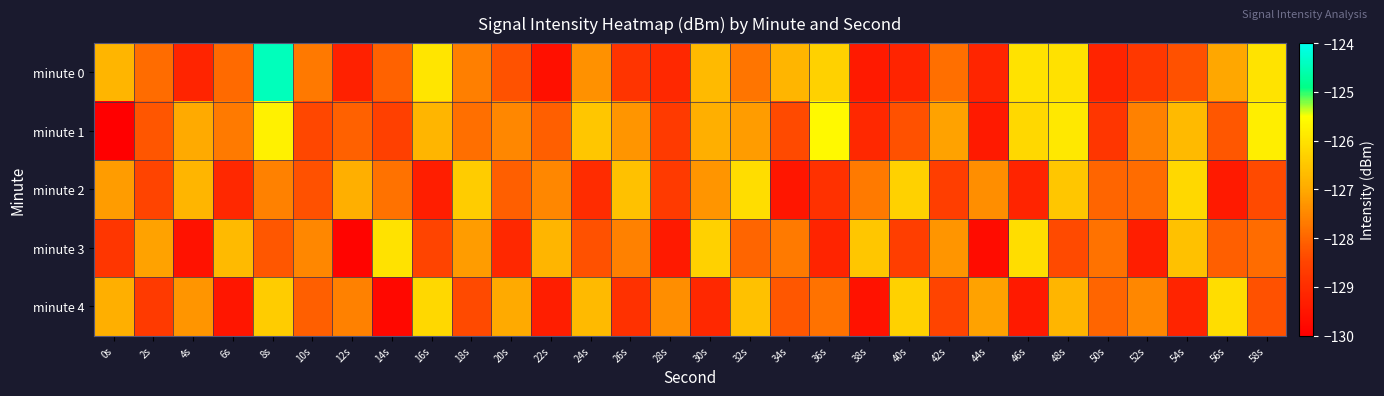

Reading left to right, extract all data points from this chart.

minute 0: 0s=-126.8	2s=-127.9	4s=-129.2	6s=-127.9	8s=-124.4	10s=-127.7	12s=-129.3	14s=-128.0	16s=-125.9	18s=-127.6	20s=-128.3	22s=-129.6	24s=-127.4	26s=-128.8	28s=-129.1	30s=-126.7	32s=-127.8	34s=-126.8	36s=-126.3	38s=-129.4	40s=-129.2	42s=-127.9	44s=-129.2	46s=-126.0	48s=-126.0	50s=-129.2	52s=-128.7	54s=-128.3	56s=-127.0	58s=-126.0
minute 1: 0s=-130.1	2s=-128.2	4s=-127.0	6s=-127.7	8s=-125.7	10s=-128.4	12s=-128.1	14s=-128.6	16s=-126.8	18s=-127.8	20s=-127.5	22s=-128.1	24s=-126.5	26s=-127.3	28s=-128.7	30s=-126.9	32s=-127.2	34s=-128.4	36s=-125.6	38s=-129.1	40s=-128.3	42s=-127.1	44s=-129.4	46s=-126.2	48s=-125.9	50s=-128.8	52s=-127.6	54s=-126.7	56s=-128.2	58s=-125.8
minute 2: 0s=-127.2	2s=-128.5	4s=-126.8	6s=-129.1	8s=-127.6	10s=-128.3	12s=-126.9	14s=-127.8	16s=-129.3	18s=-126.4	20s=-128.1	22s=-127.5	24s=-129.0	26s=-126.6	28s=-128.7	30s=-127.3	32s=-126.1	34s=-129.5	36s=-128.9	38s=-127.7	40s=-126.3	42s=-128.6	44s=-127.4	46s=-129.2	48s=-126.5	50s=-128.0	52s=-127.9	54s=-126.2	56s=-129.4	58s=-128.4
minute 3: 0s=-128.8	2s=-127.1	4s=-129.6	6s=-126.7	8s=-128.2	10s=-127.5	12s=-129.9	14s=-126.0	16s=-128.5	18s=-127.2	20s=-129.1	22s=-126.8	24s=-128.3	26s=-127.6	28s=-129.4	30s=-126.3	32s=-128.0	34s=-127.7	36s=-129.2	38s=-126.5	40s=-128.6	42s=-127.3	44s=-129.7	46s=-126.1	48s=-128.4	50s=-127.8	52s=-129.3	54s=-126.6	56s=-128.1	58s=-127.9
minute 4: 0s=-126.9	2s=-128.7	4s=-127.3	6s=-129.5	8s=-126.4	10s=-128.1	12s=-127.6	14s=-129.8	16s=-126.2	18s=-128.4	20s=-127.0	22s=-129.3	24s=-126.7	26s=-128.9	28s=-127.4	30s=-129.1	32s=-126.6	34s=-128.2	36s=-127.8	38s=-129.6	40s=-126.3	42s=-128.5	44s=-127.1	46s=-129.4	48s=-126.8	50s=-128.0	52s=-127.5	54s=-129.2	56s=-126.1	58s=-128.3